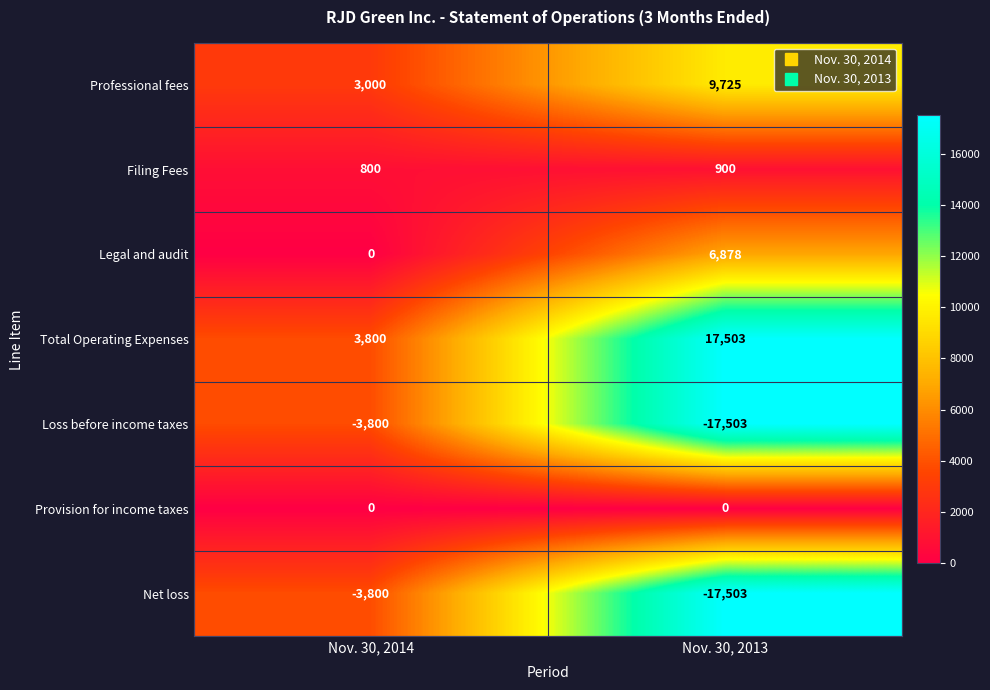

What is the sum of the Total Operating Expenses values at Nov. 30, 2014 and Nov. 30, 2013?

21303